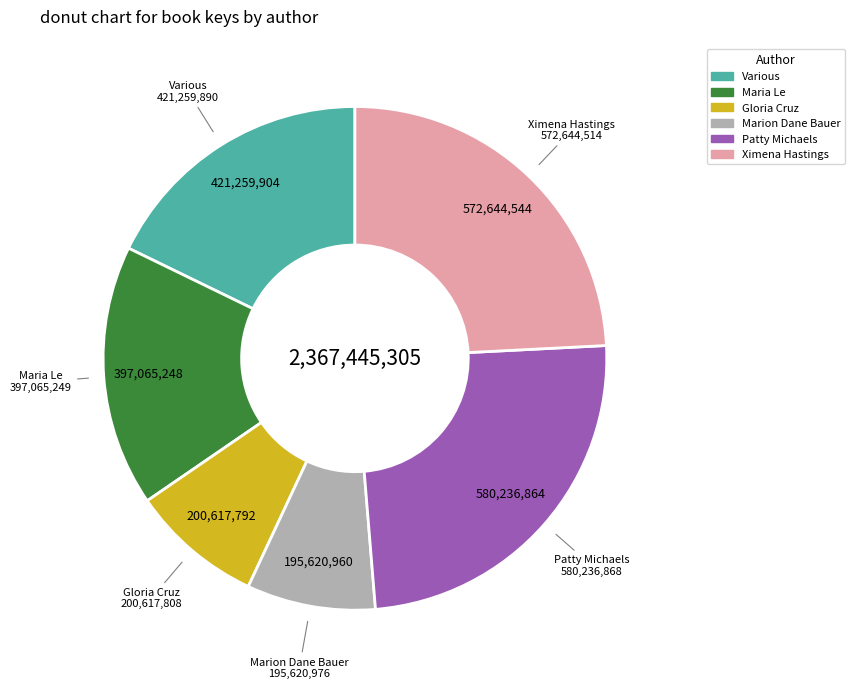

Is there a majority slice in this chart?

No